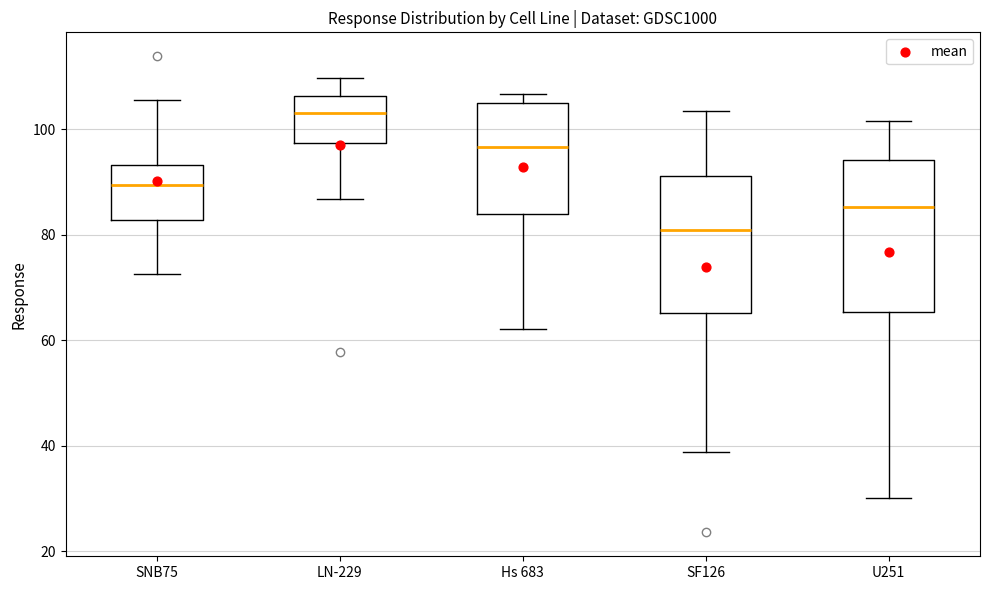

Reading left to right, read every box against the y-axis: the position of its median line, the range the box covers, and the ends of its whiskers. The values are not printed on the chart, so give them approximately, as read against the axis.

SNB75: median 90, box 82 to 94, whiskers 72 to 106
LN-229: median 104, box 98 to 106, whiskers 86 to 110
Hs 683: median 96, box 84 to 106, whiskers 62 to 106 (just above the box's upper edge)
SF126: median 80, box 66 to 92, whiskers 38 to 104
U251: median 86, box 66 to 94, whiskers 30 to 102